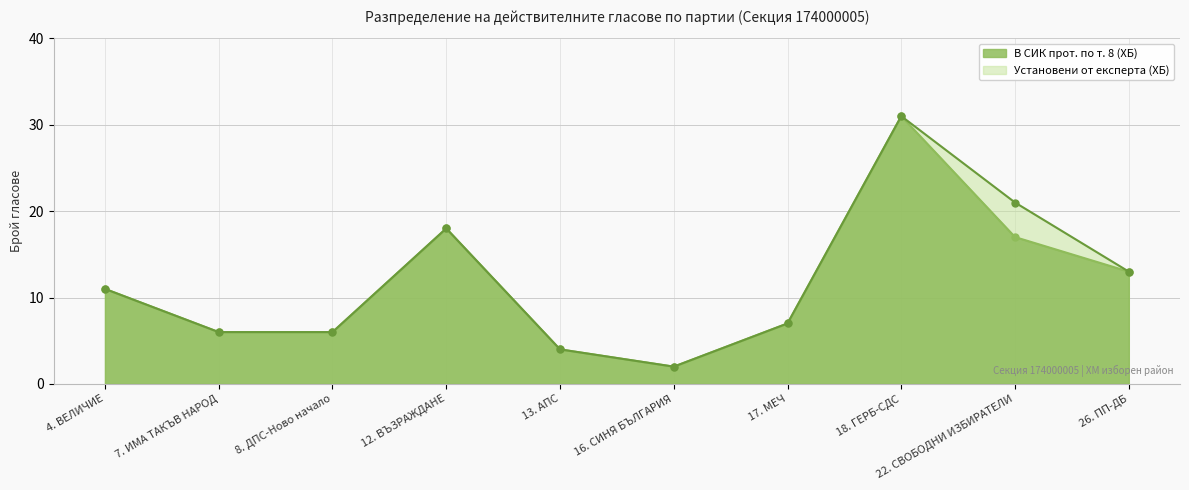

True or false: Установени от експерта (ХБ) and В СИК прот. по т. 8 (ХБ) intersect in this chart.

False